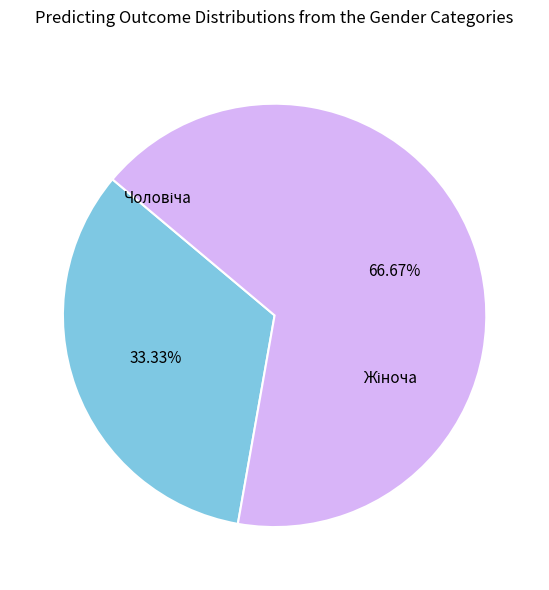

Is there a majority slice in this chart?

Yes